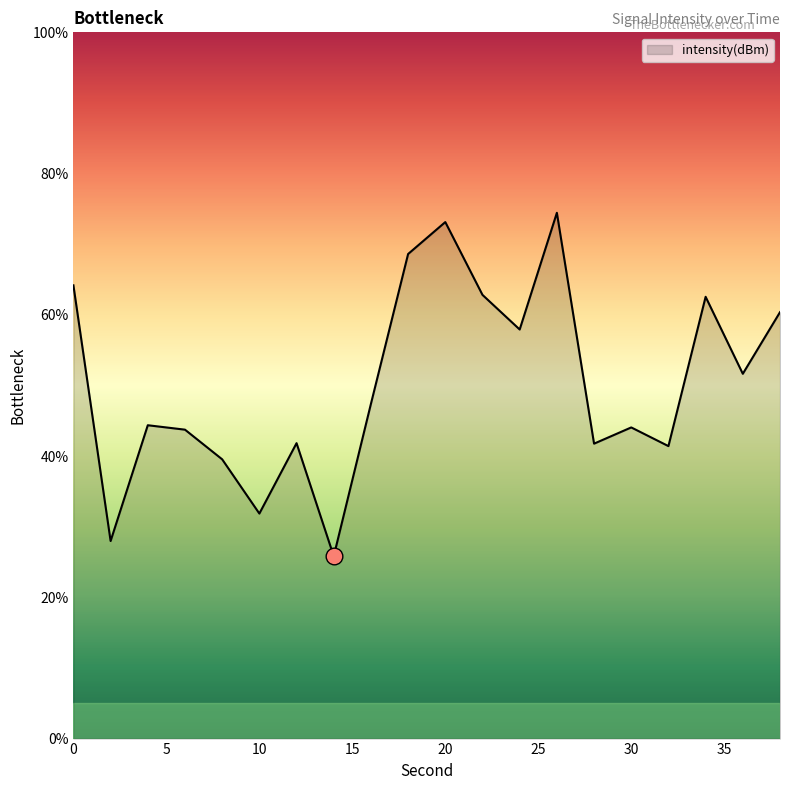

What is the smallest value displayed?

25.8